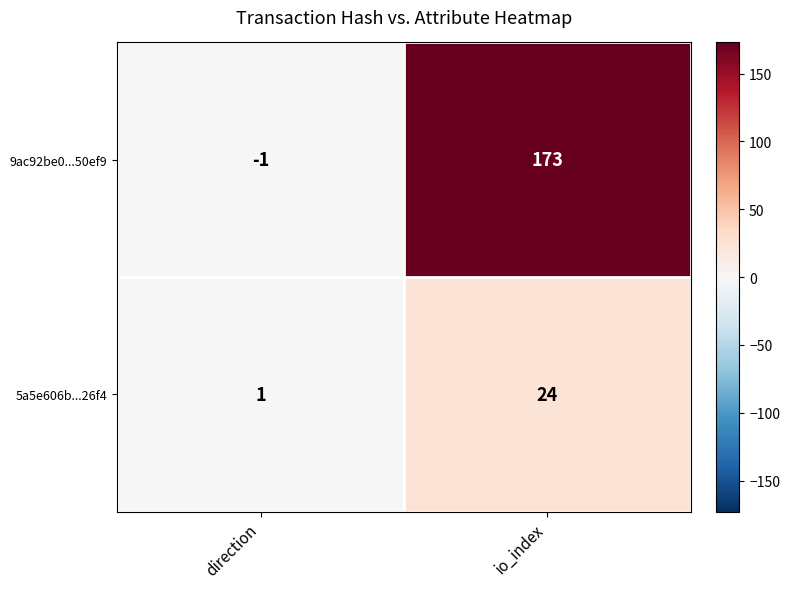

The value of 5a5e606b...26f4 at io_index is 24. True or false?

True